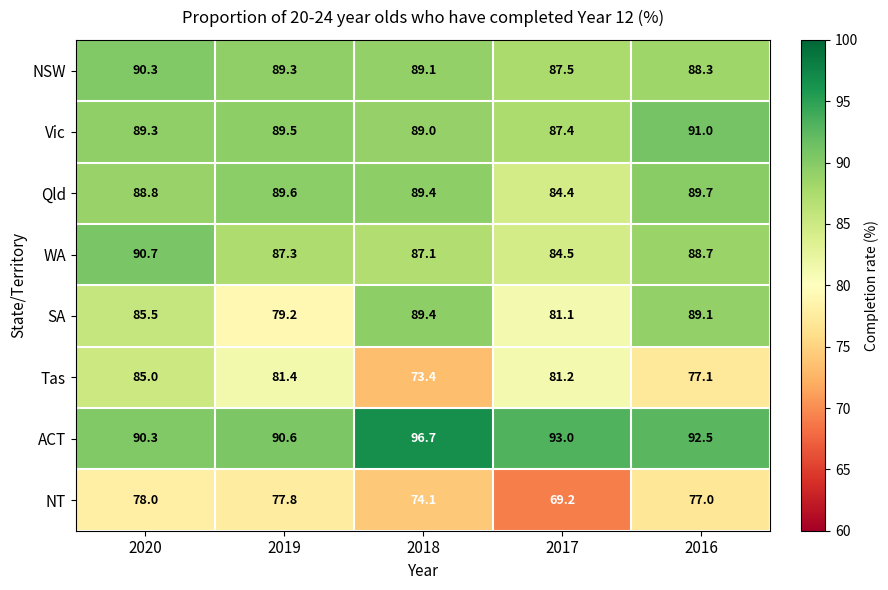

What is the sum of all NSW values?

444.5